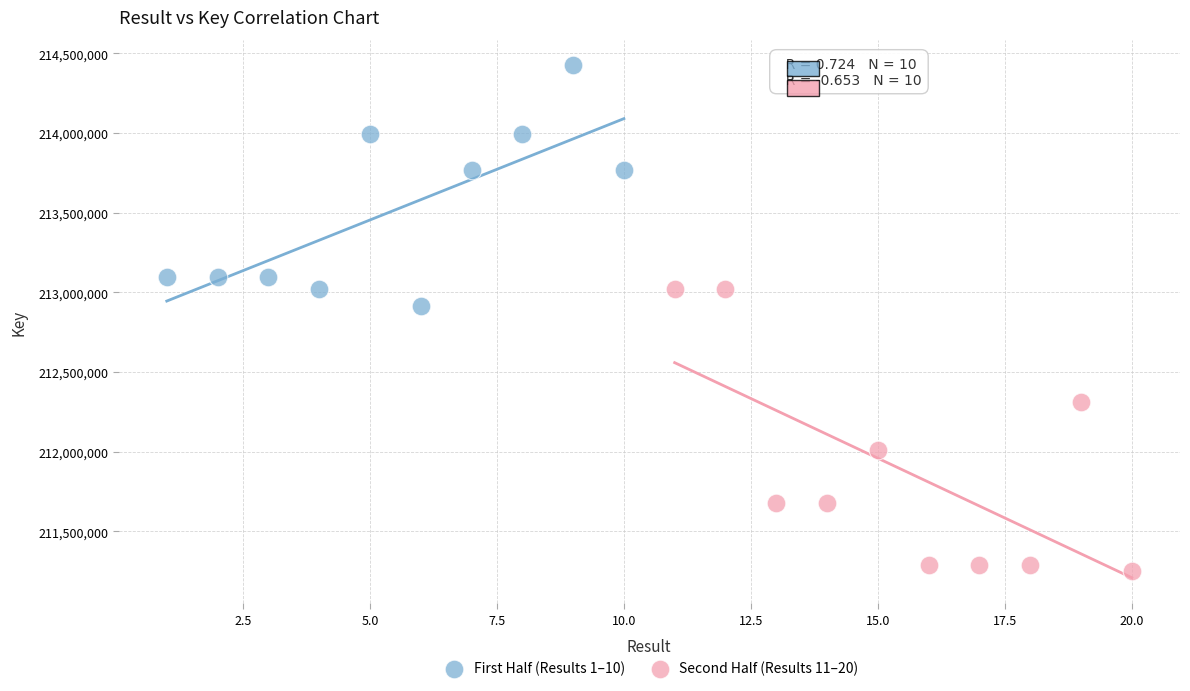

Which series reaches the maximum Y coordinate?

First Half (Results 1–10)